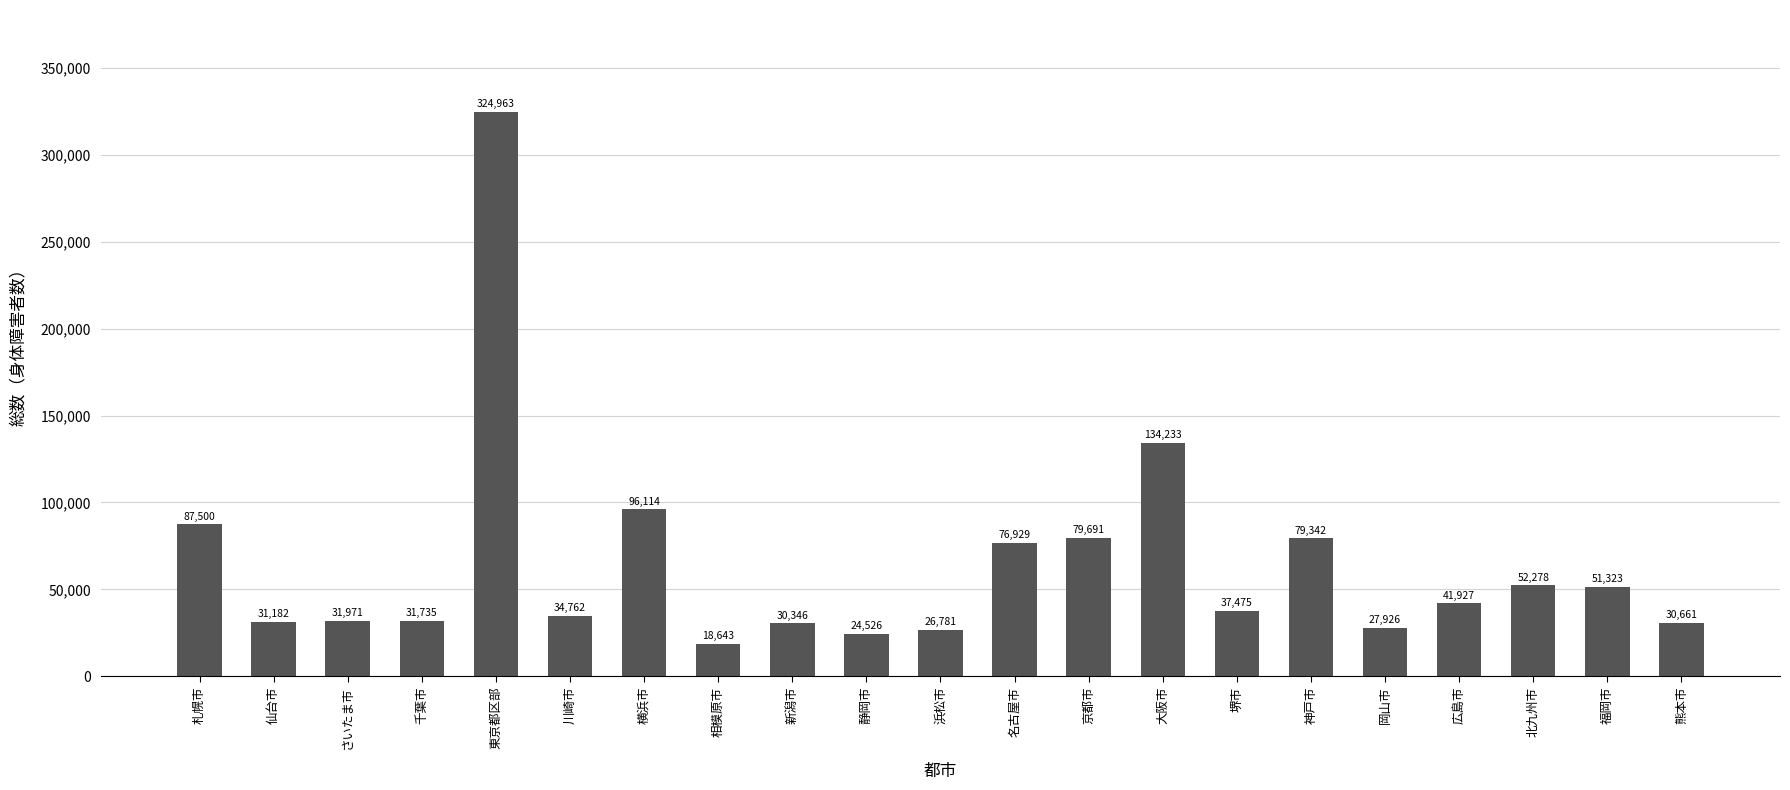

List the labels in order of value, largest first.

東京都区部, 大阪市, 横浜市, 札幌市, 京都市, 神戸市, 名古屋市, 北九州市, 福岡市, 広島市, 堺市, 川崎市, さいたま市, 千葉市, 仙台市, 熊本市, 新潟市, 岡山市, 浜松市, 静岡市, 相模原市